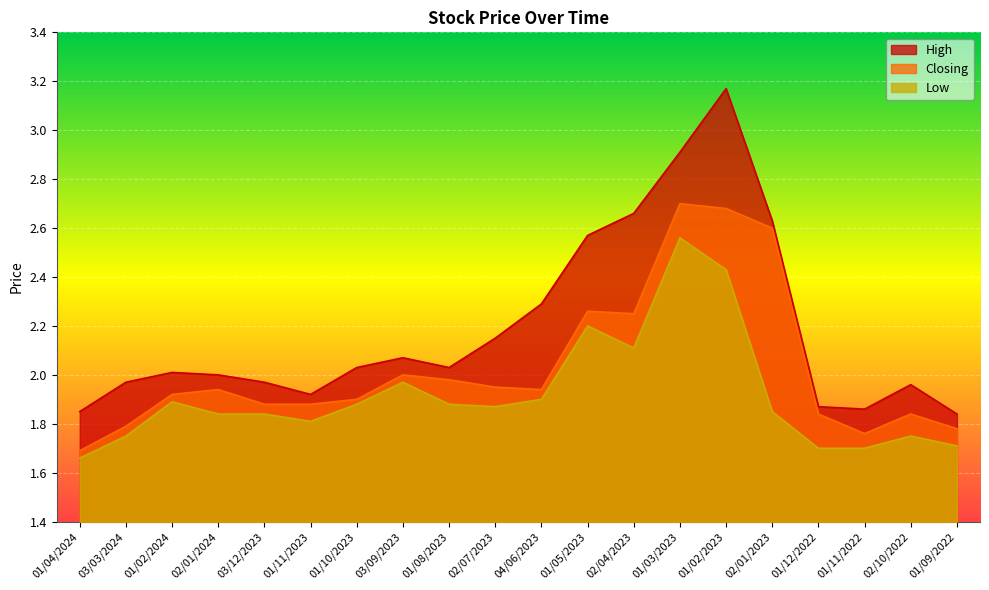

Which category has the lowest value across all series?

01/04/2024